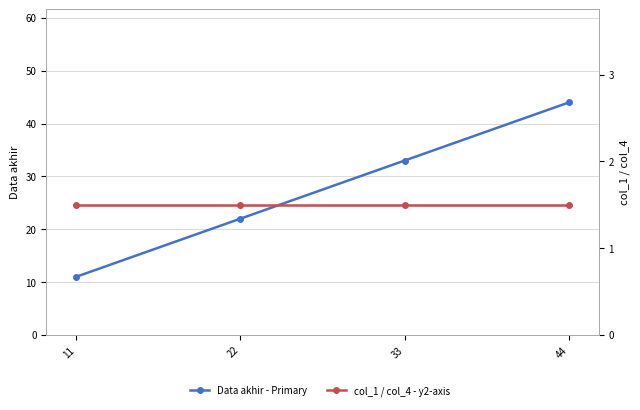

Where does the Data akhir - Primary series first go above 33?

44